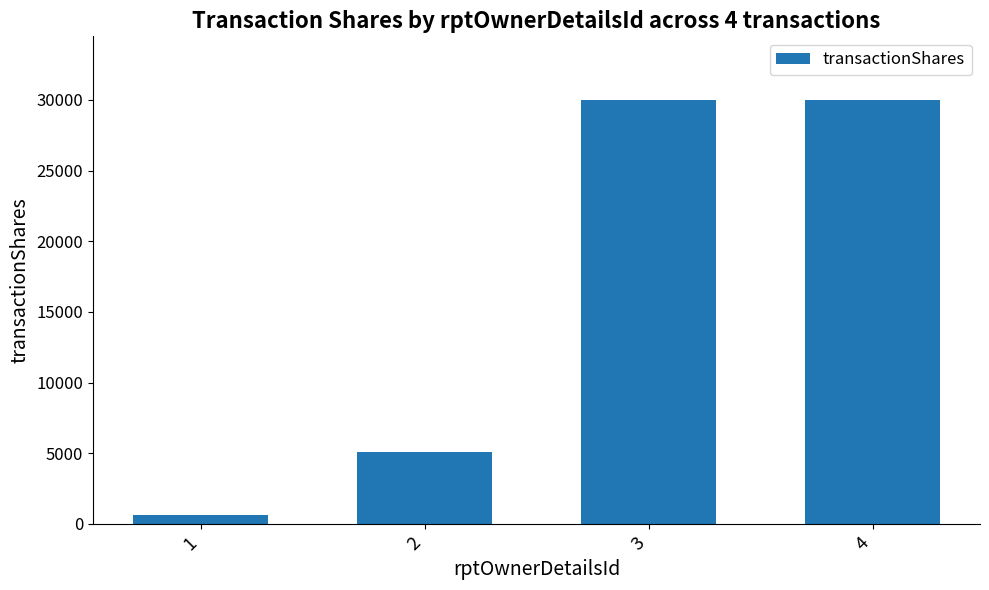

How many data points are less than 30000?

2